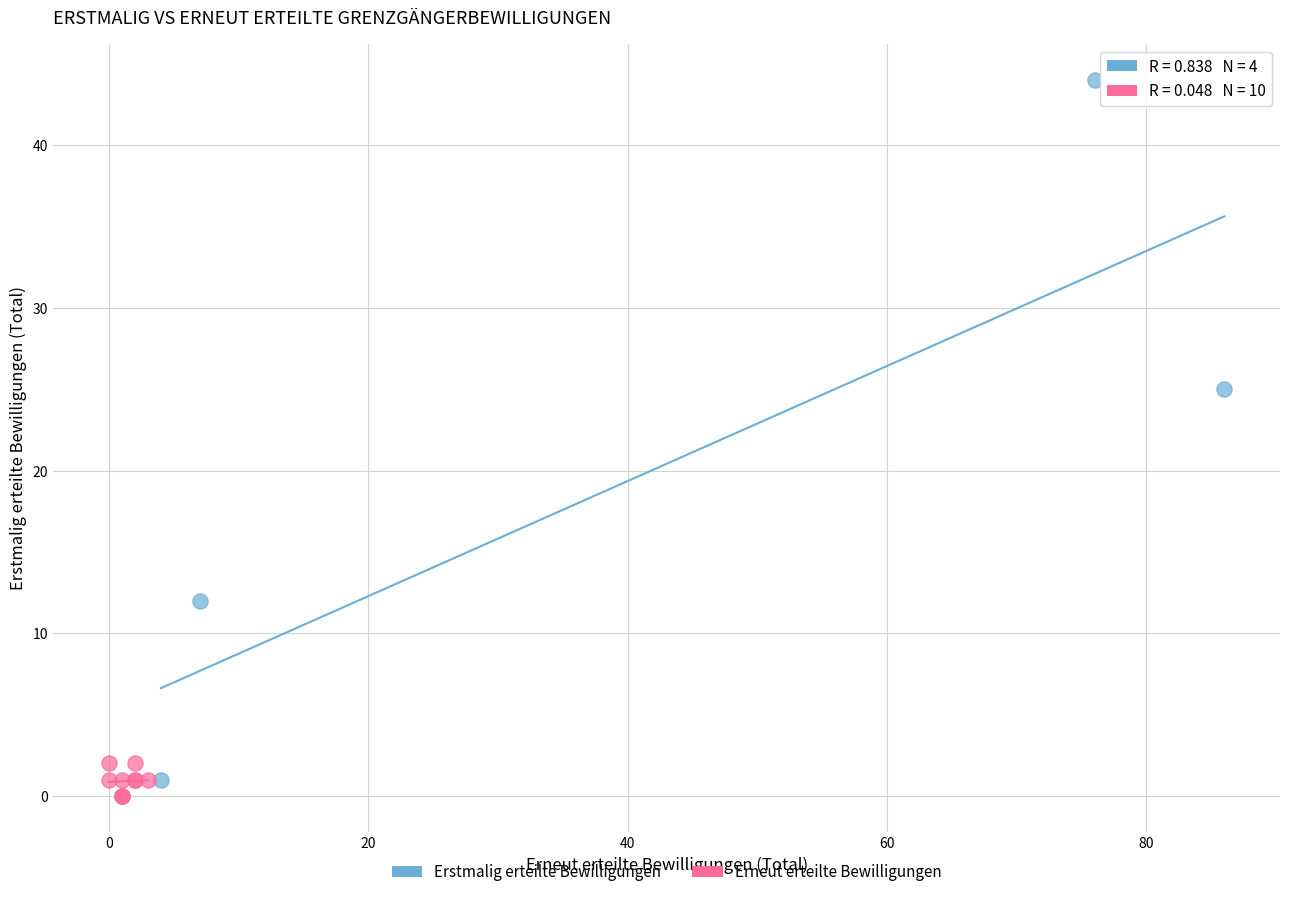

Which series contains the highest Y value?

Erstmalig erteilte Bewilligungen